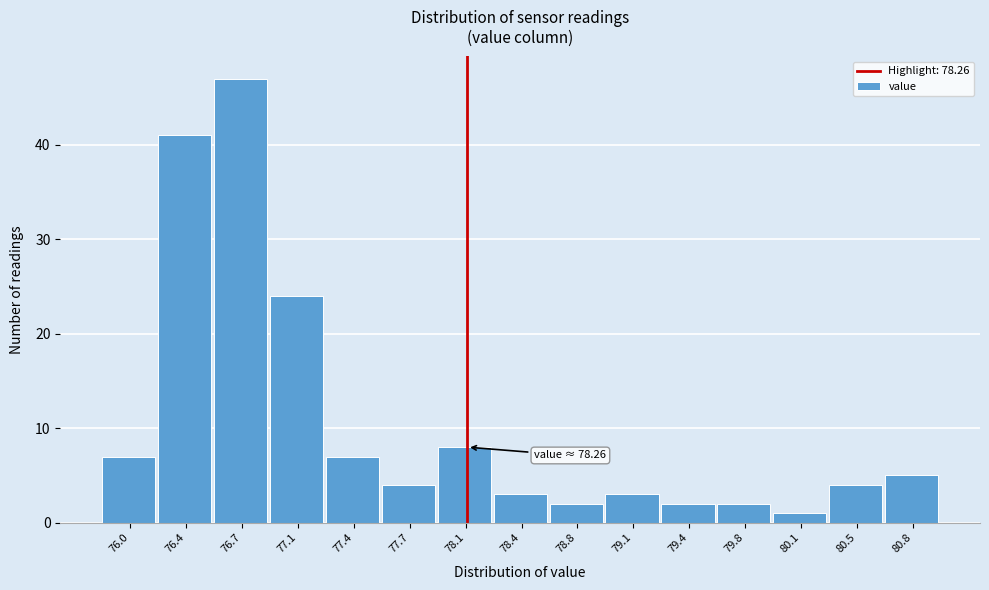

Reading right to left, extract all data points from this chart.

5	4	1	2	2	3	2	3	8	4	7	24	47	41	7